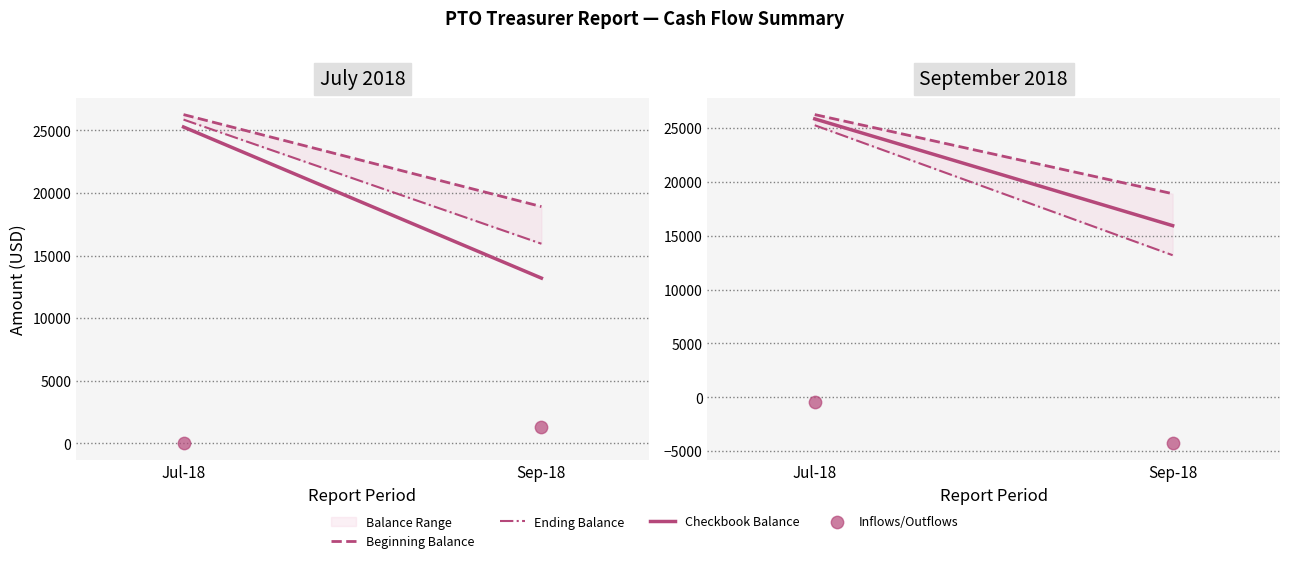

Which series contains the lowest Y value?

Inflows/Outflows